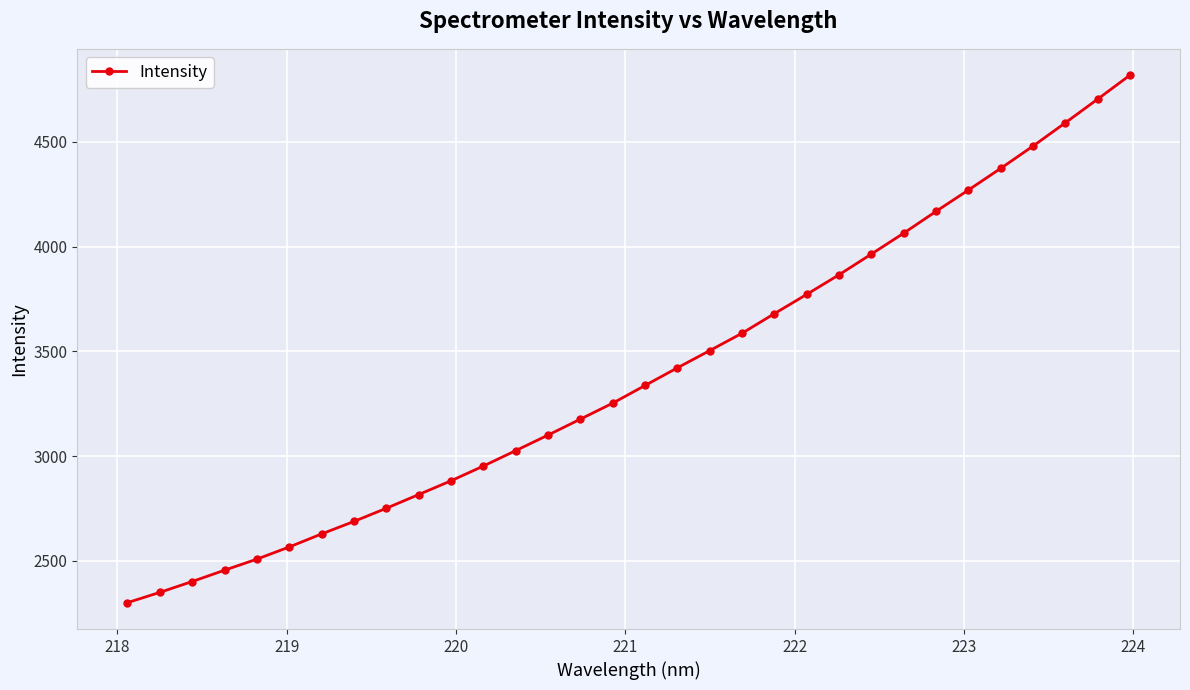

What is the greatest value displayed?

4818.3